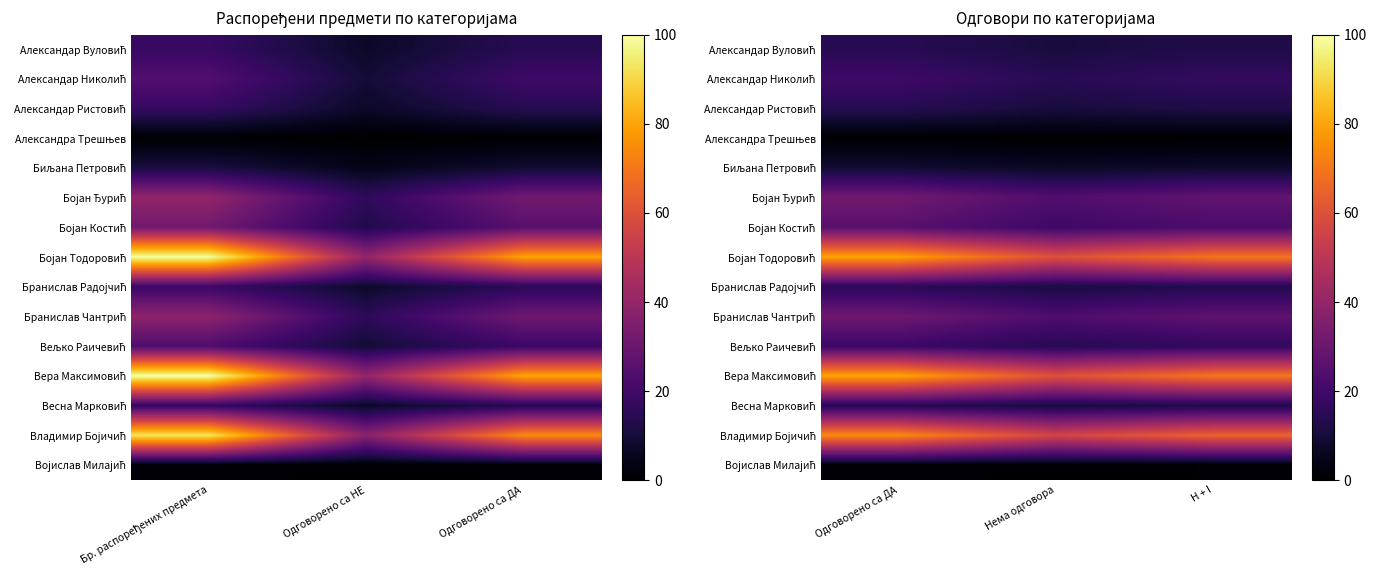

What is the average value of the Александар Николић series?

16.9